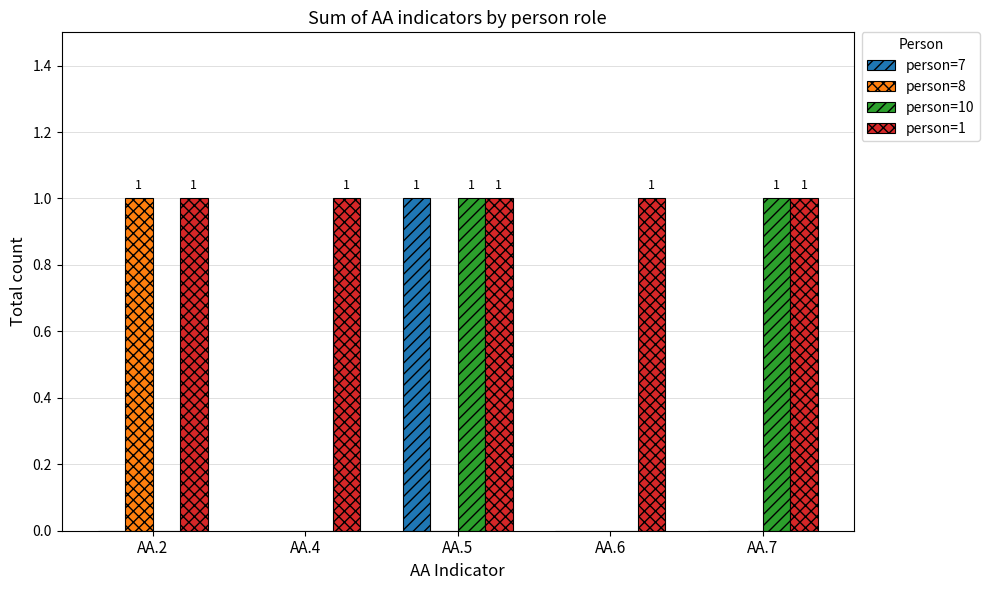

The person=8 series shows 1 at AA.2. True or false?

True